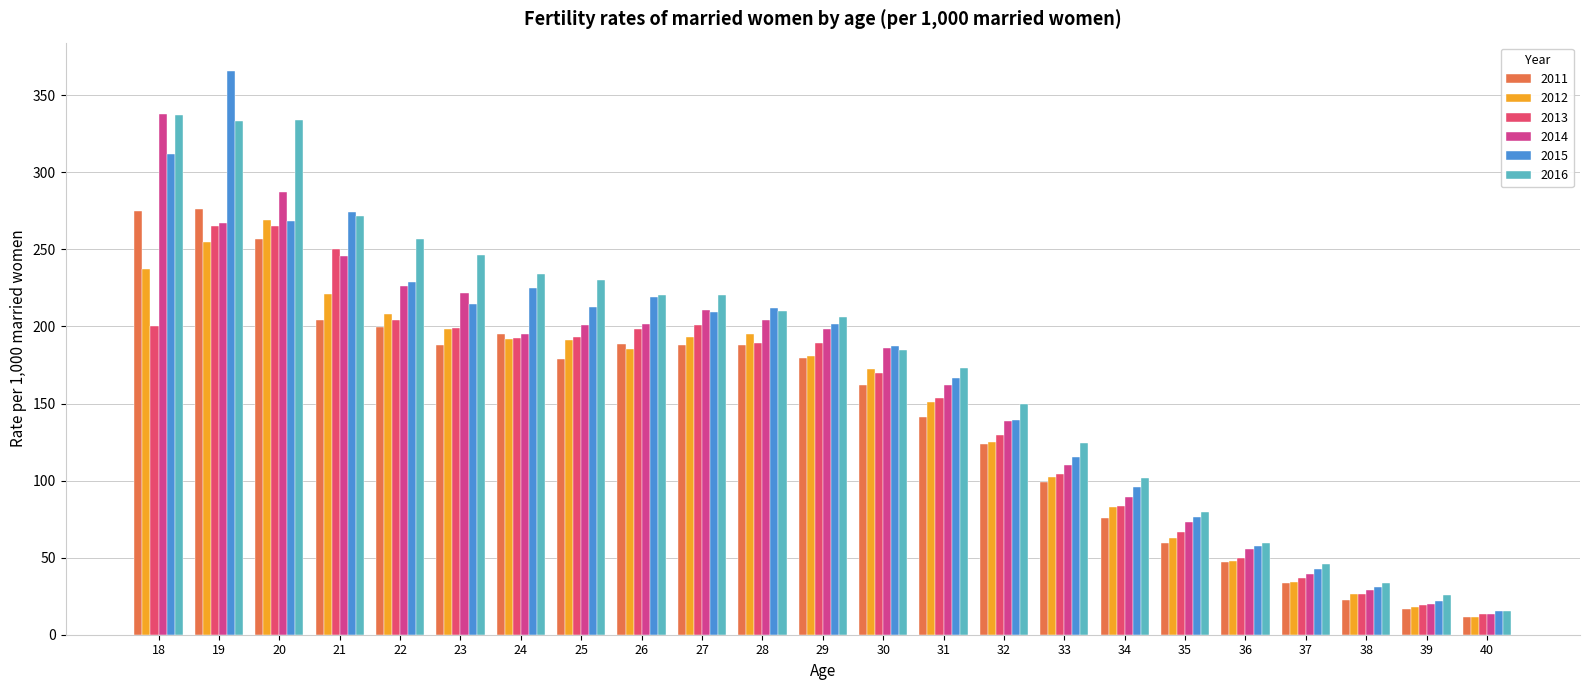

What is the value of the 2016 bar at the 11th from the left?

210.3